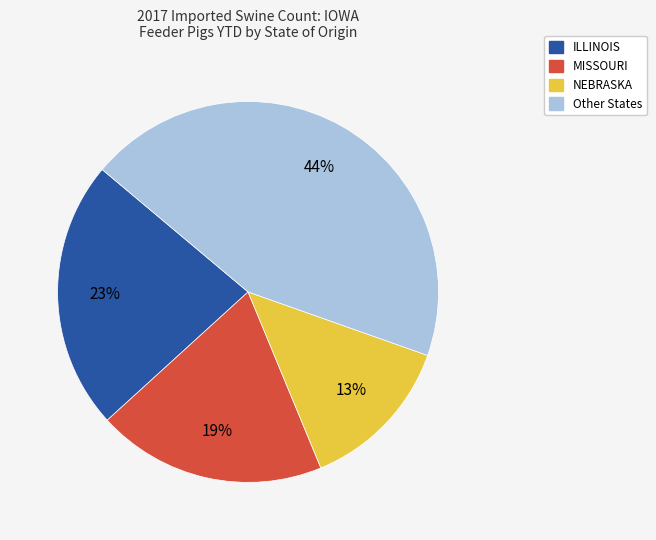

True or false: ILLINOIS accounts for 33% of the total.

False